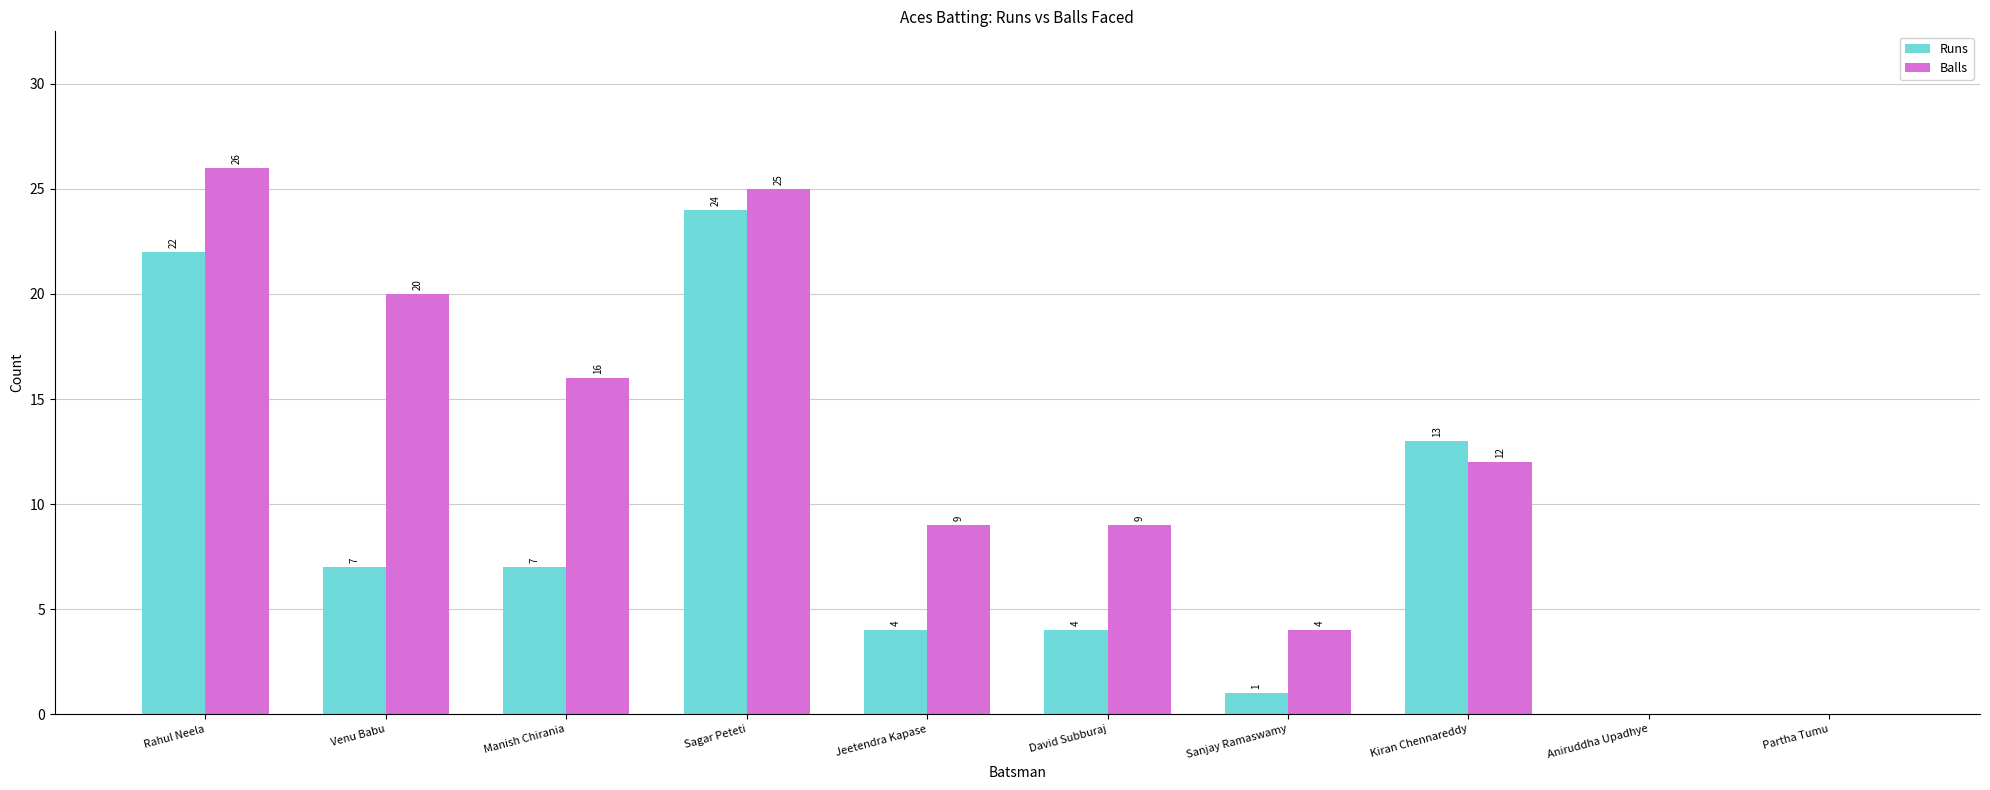

Read the Balls value at Manish Chirania, to the nearest 5.

15